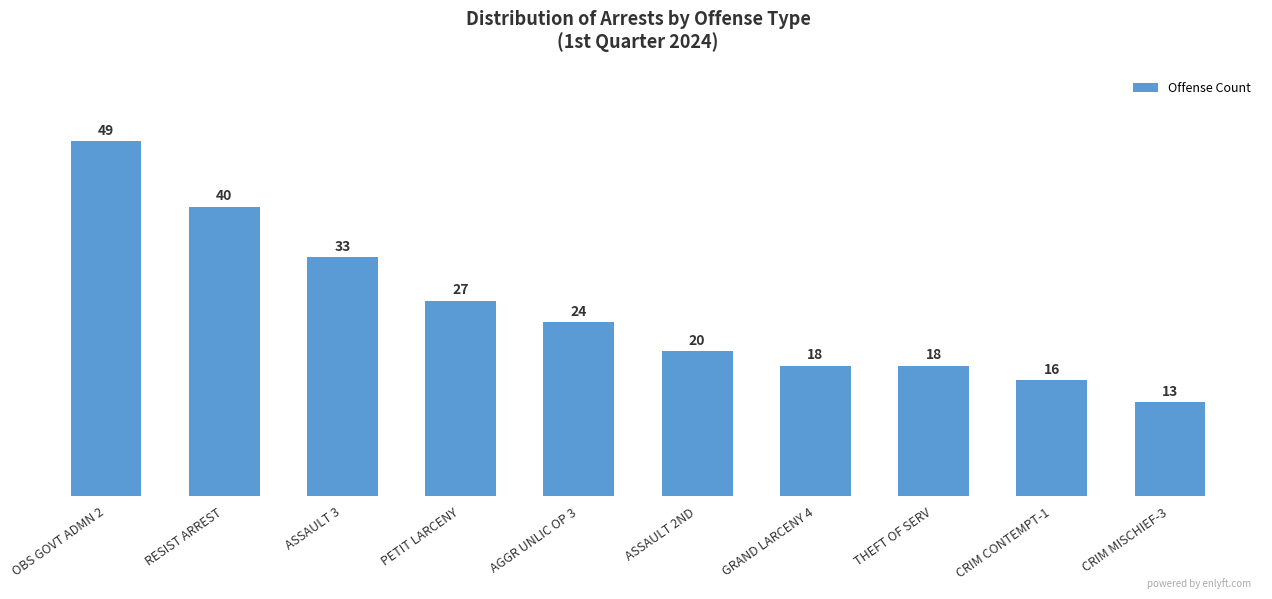

What is the change in value from AGGR UNLIC OP 3 to CRIM MISCHIEF-3?

-11